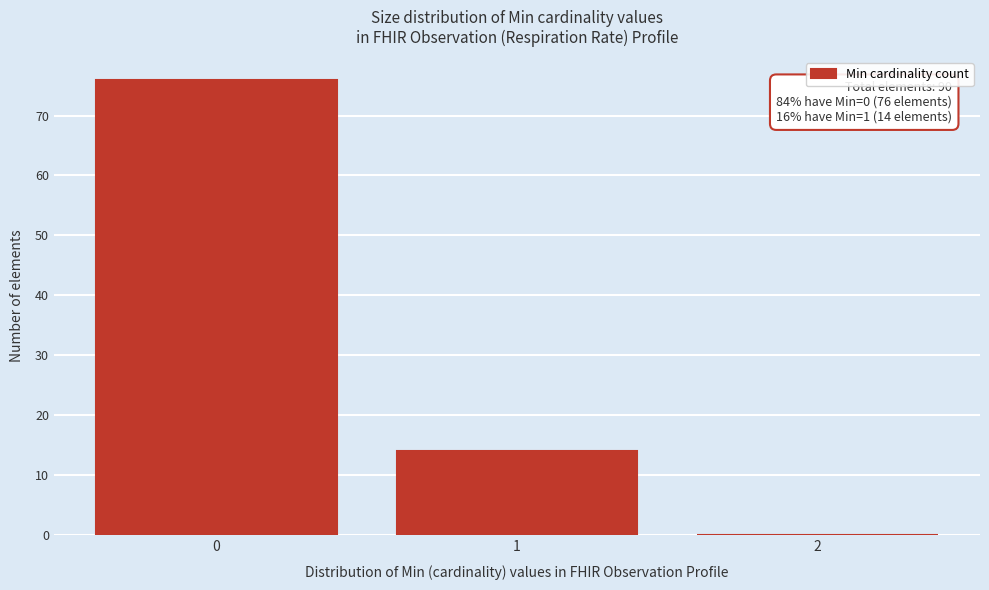

Over which range of the x-axis is the bar tallest?

-0.5 to 0.5